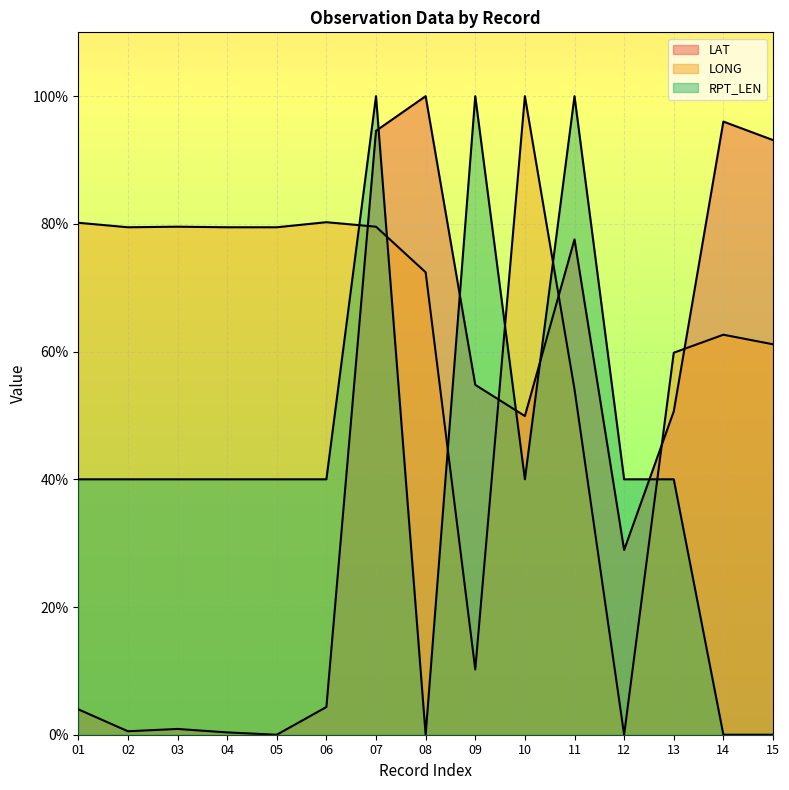

At which category does the chart reach its minimum across all series?

05